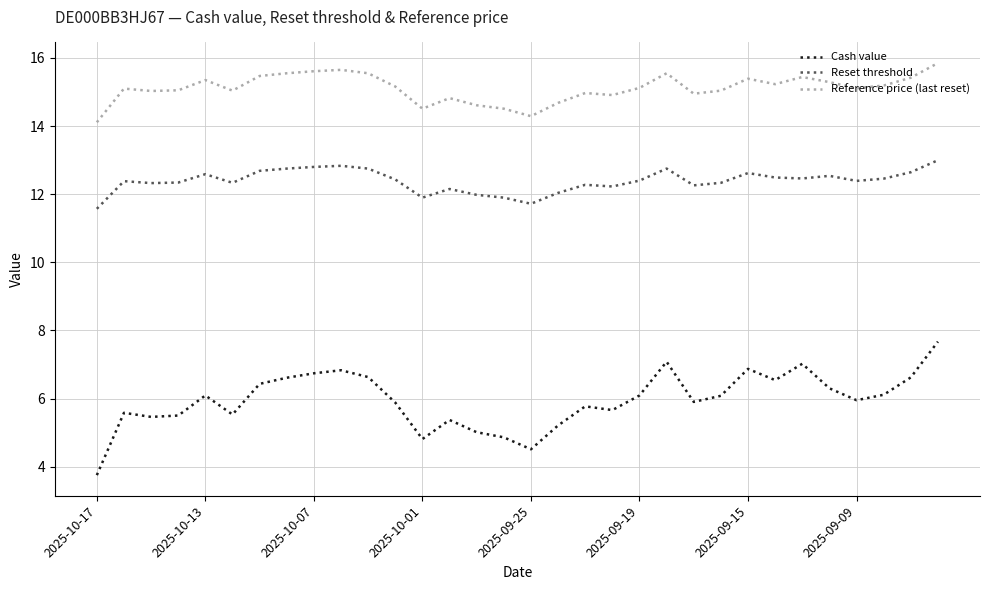

Which series has the largest total across all categories?

Reference price (last reset)